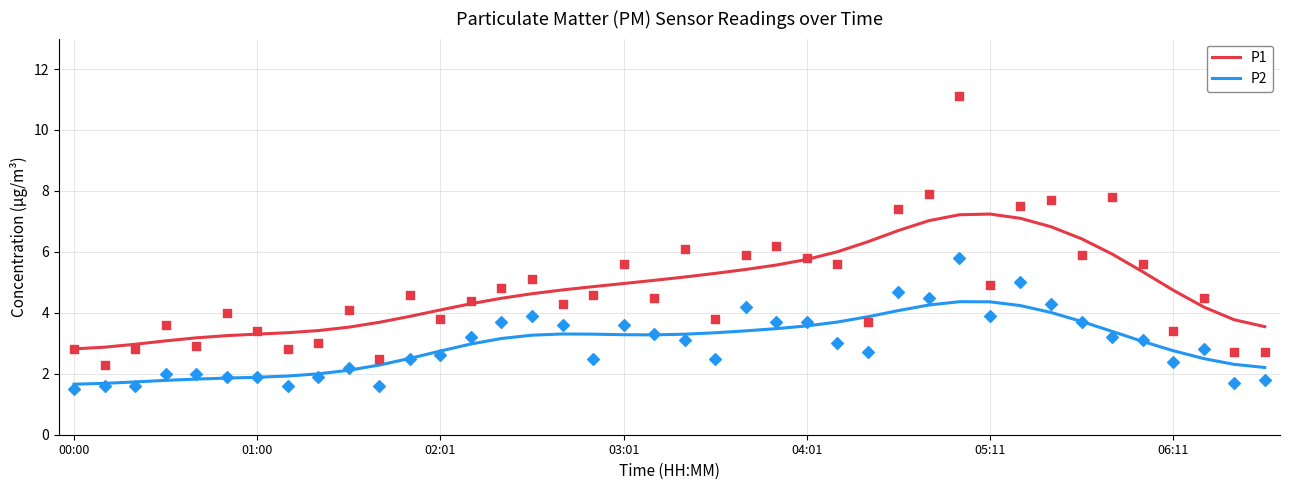

Is the value of P2 at 7 greater than the value of P1 at 35?

No